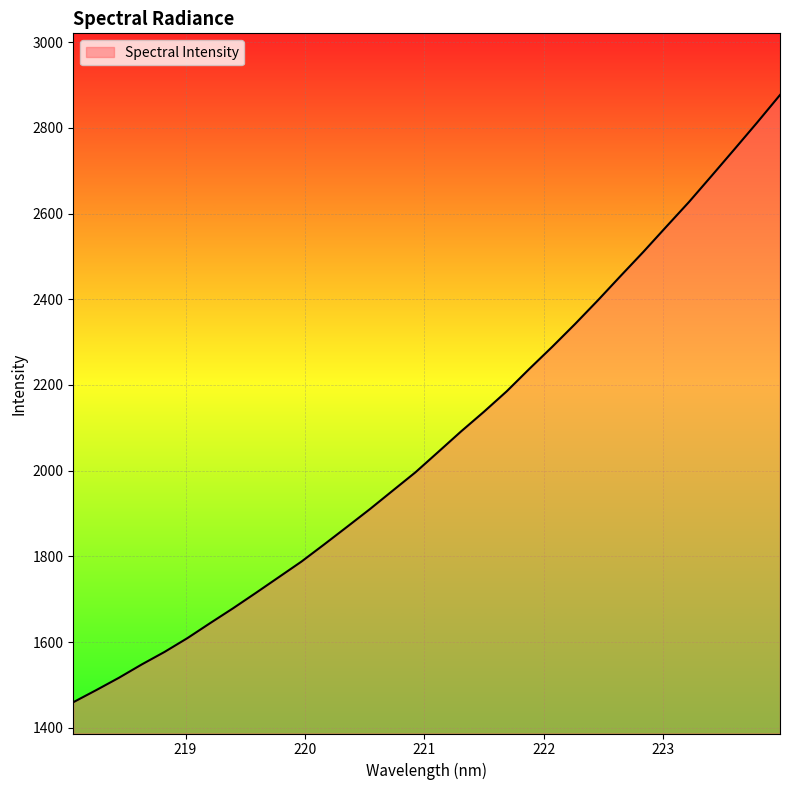

What is the smallest value displayed?

1459.7